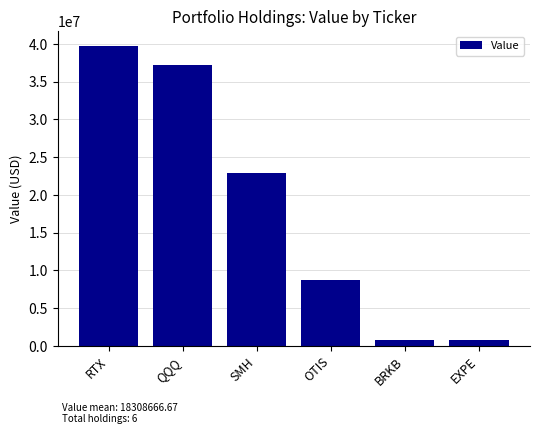

Is it true that the value at QQQ is 37140000?

True